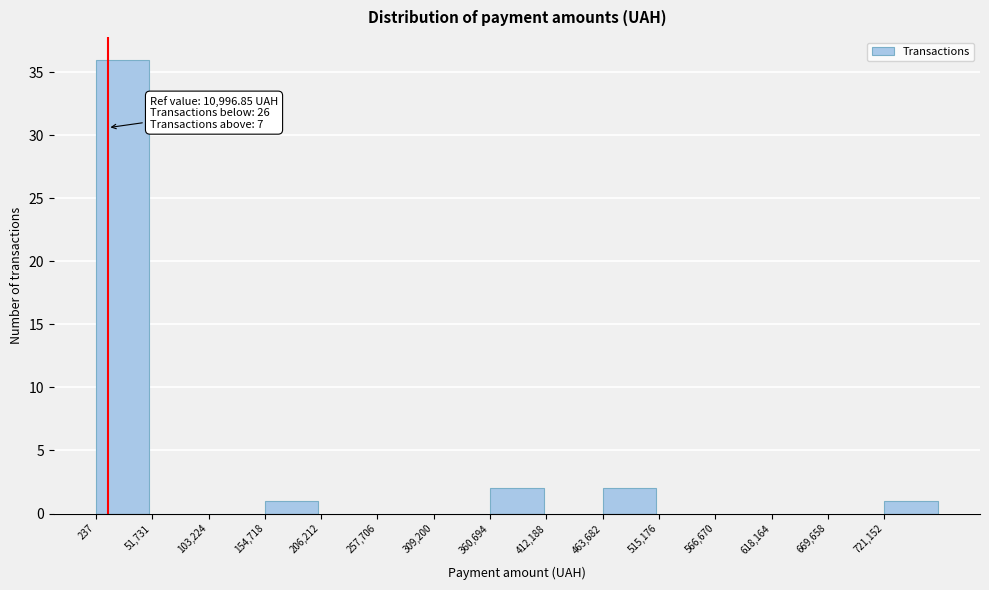

Which range on the x-axis has the tallest bar?

0 to 50000